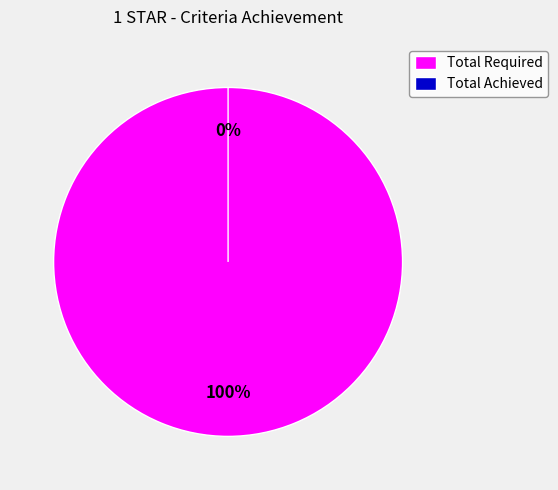

Combined, what portion of the pie is Total Required and Total Achieved?

100.0%